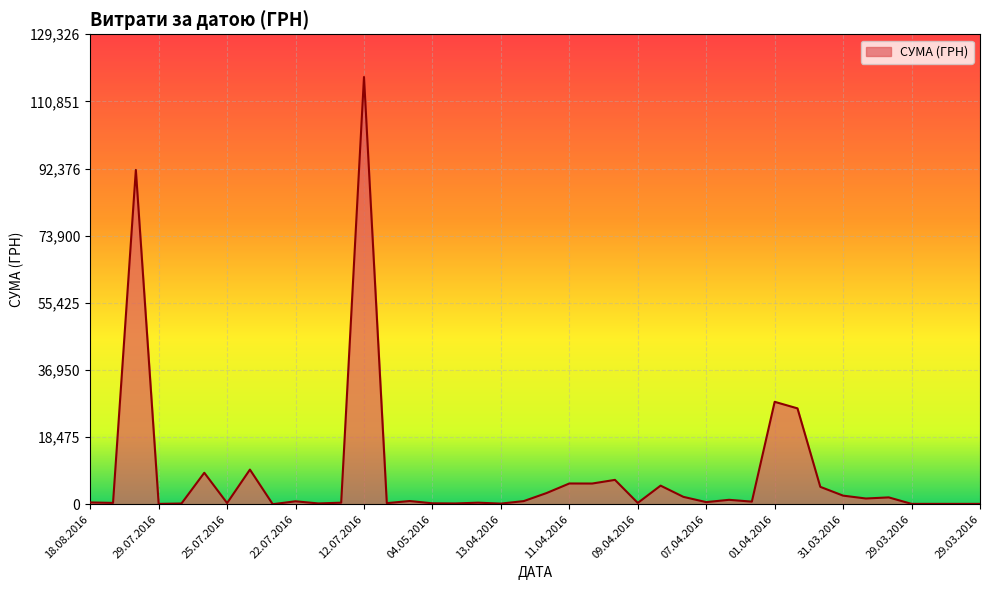

What is the greatest value displayed?

117568.8